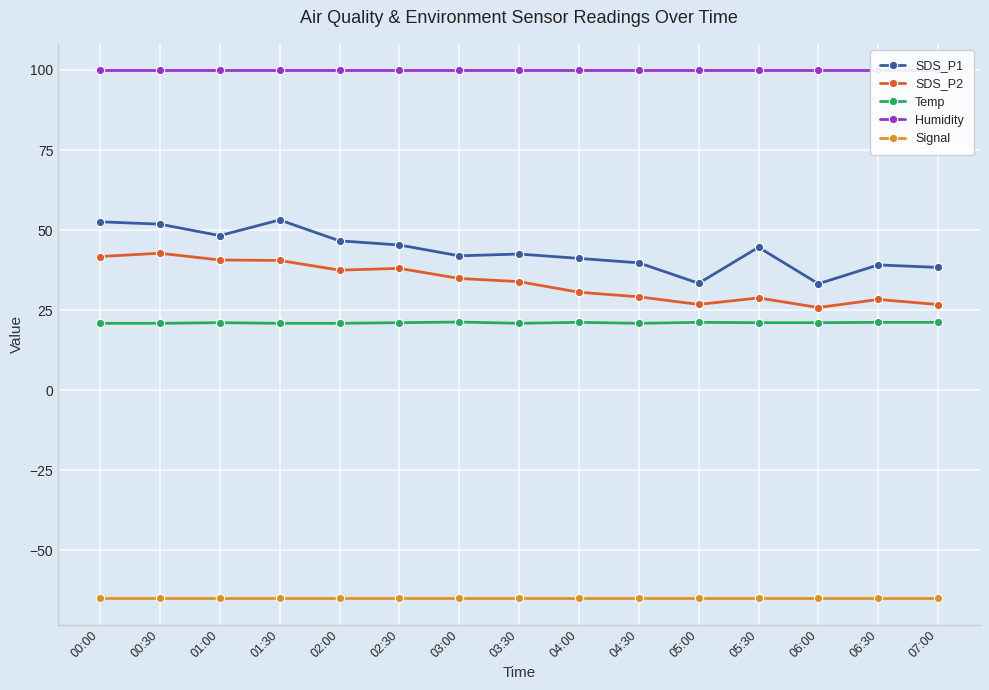

What position from the right is 01:00?

13